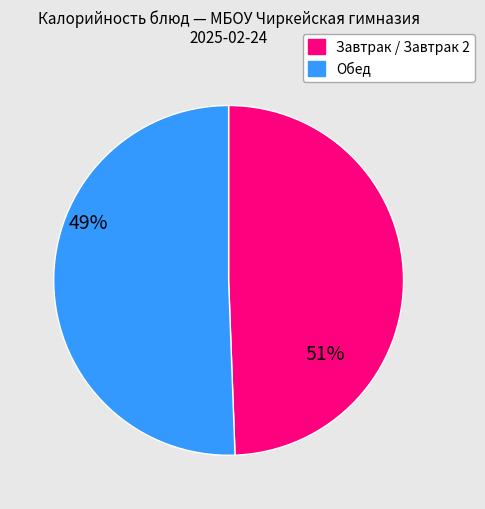

Is there any slice that represents more than half of the pie?

Yes